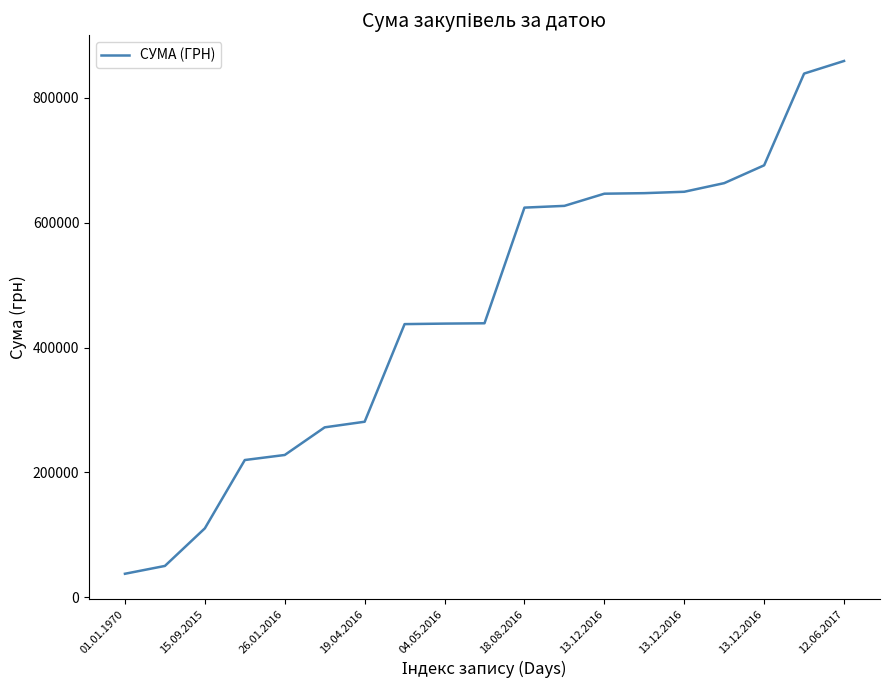

What is the difference between the maximum and minimum values?

821766.3